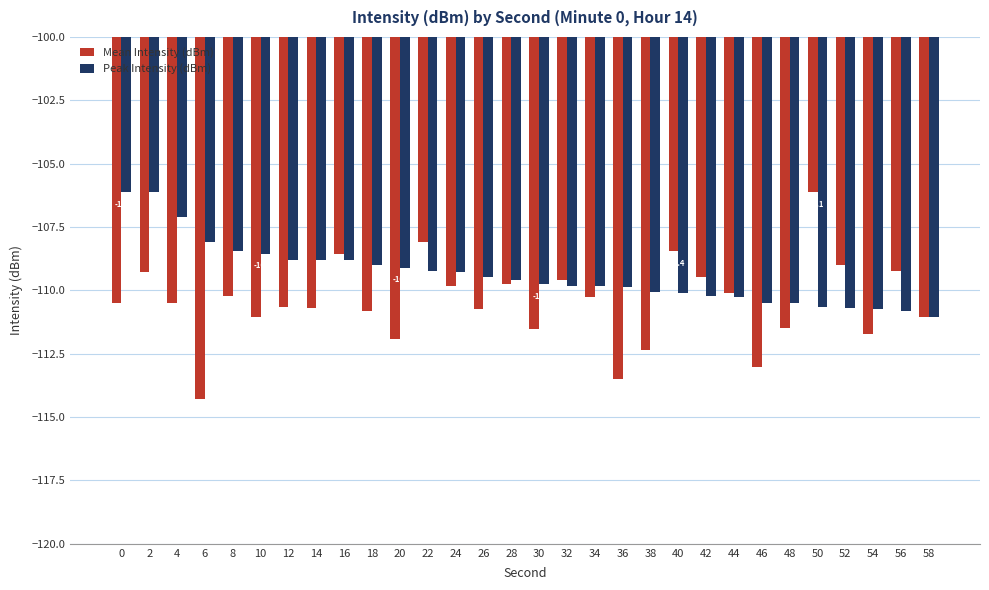

True or false: Peak Intensity (dBm) has a value of -171.6 at 28.

False